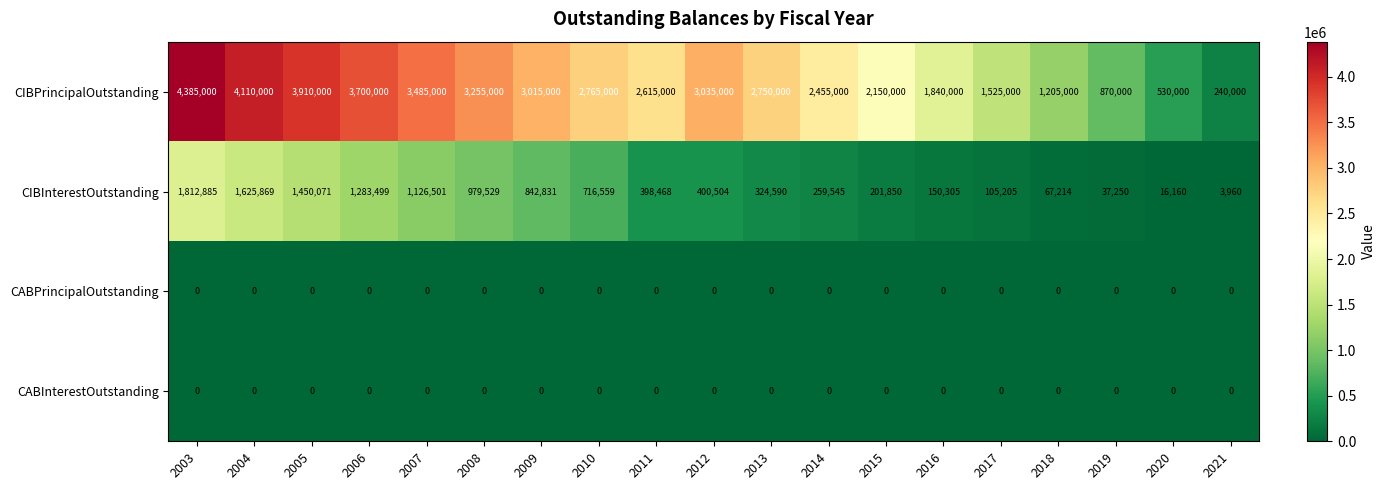

What is the greatest value displayed?

4385000